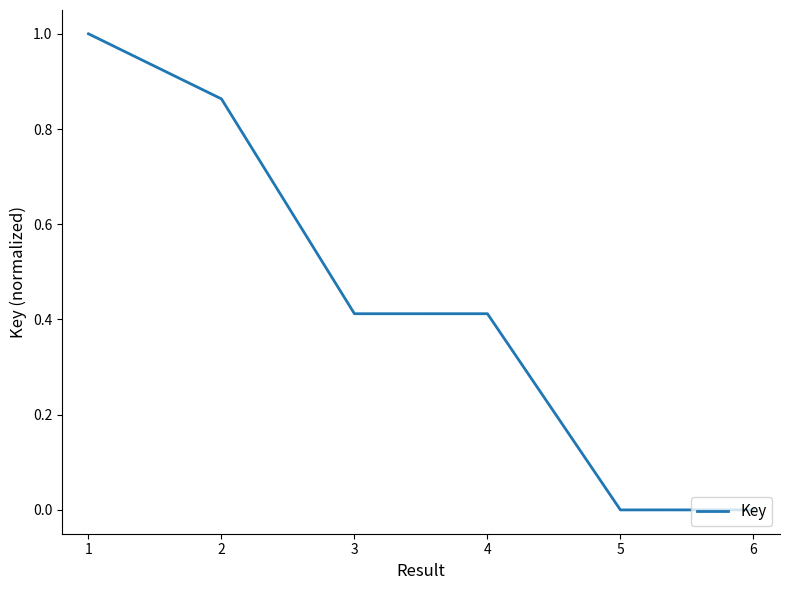

Is it true that the value at 1 is 1.7?

False